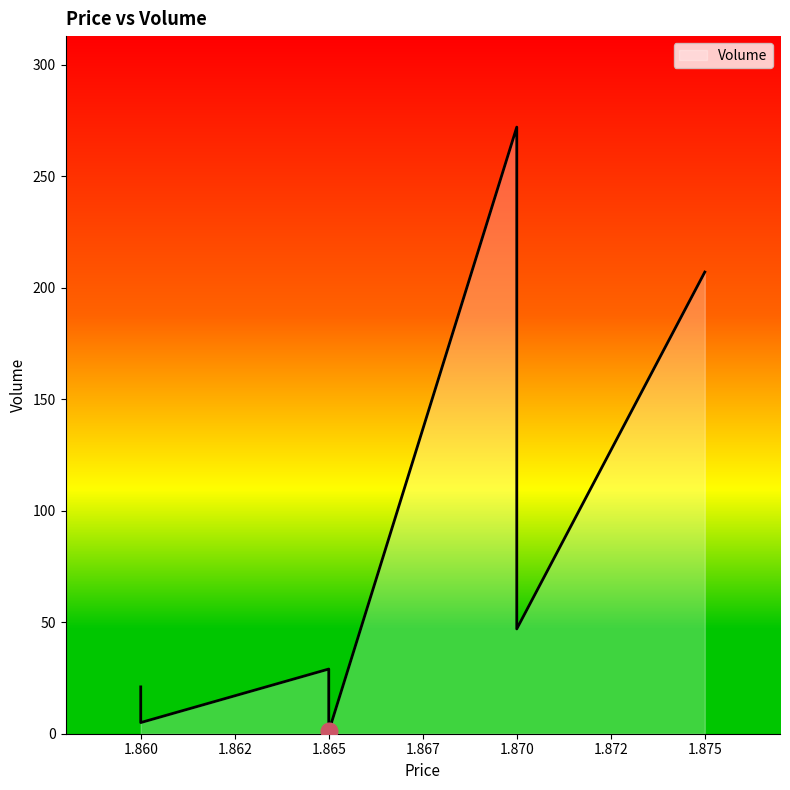

What is the minimum value shown in the chart?

1